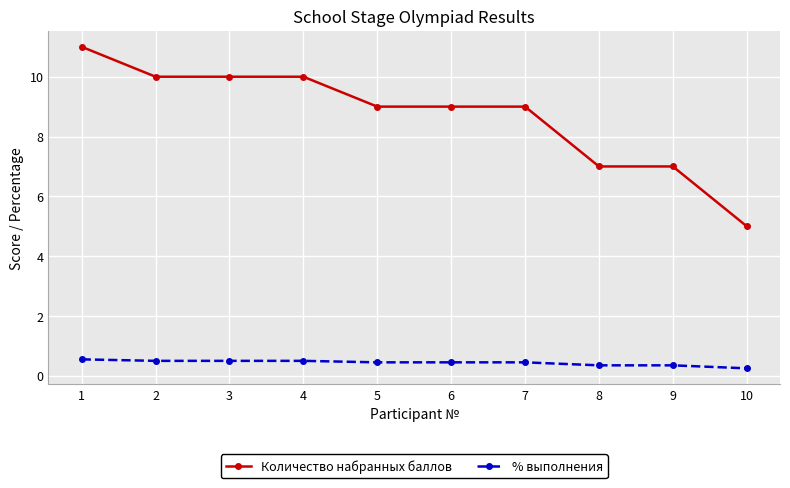

At 4, list the series in order from largest to smallest.

Количество набранных баллов, % выполнения